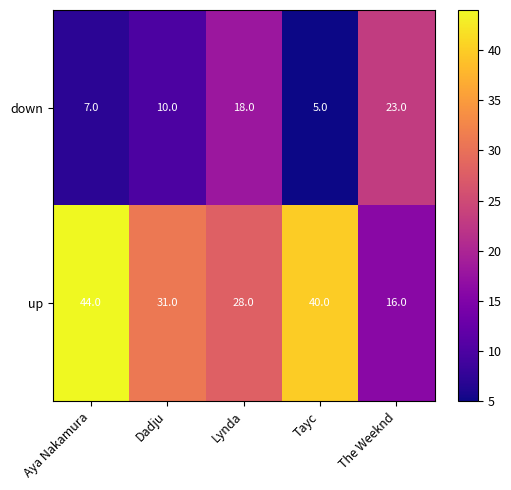

Which series changed the most between Aya Nakamura and Tayc?

up